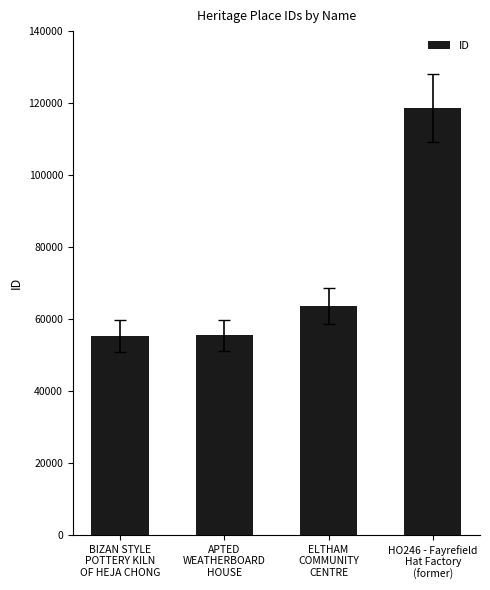

What is the average value?

73228